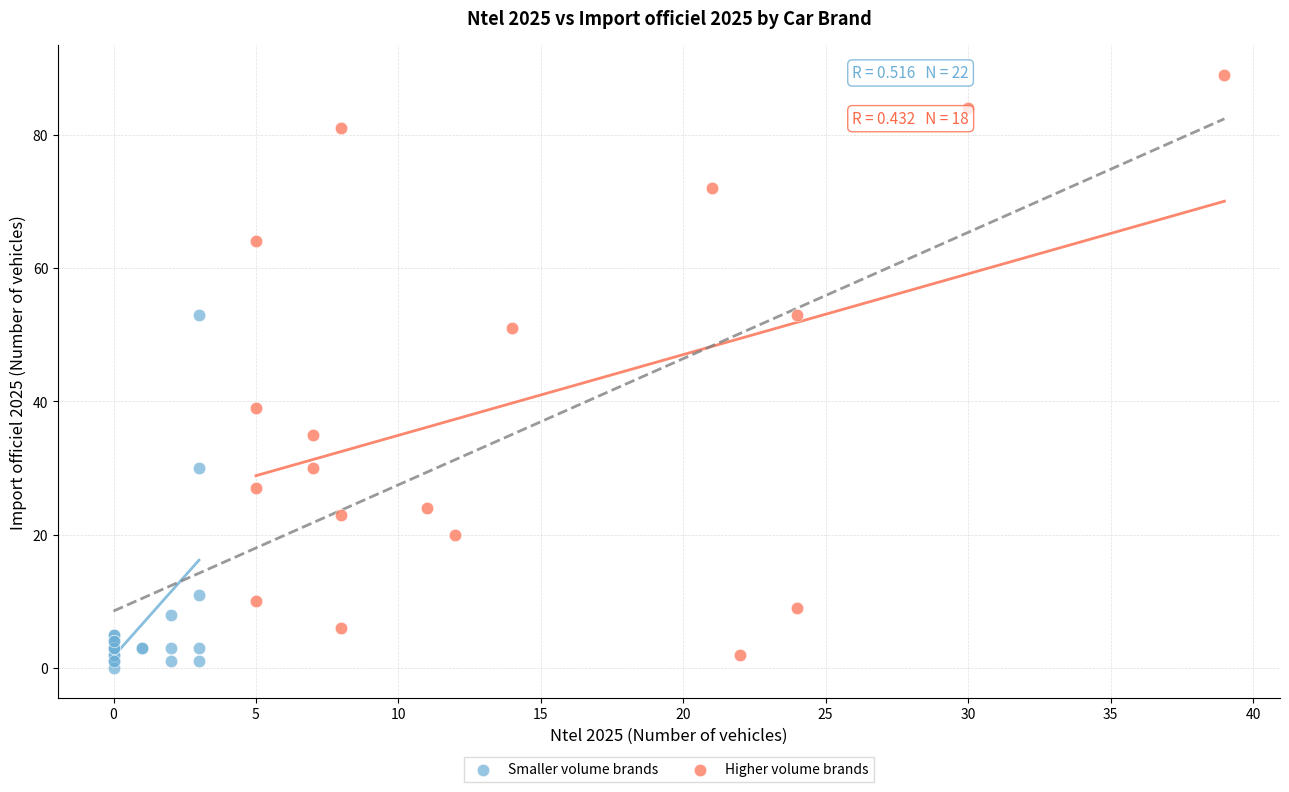

What are all the series names shown in the legend?

Smaller volume brands, Higher volume brands